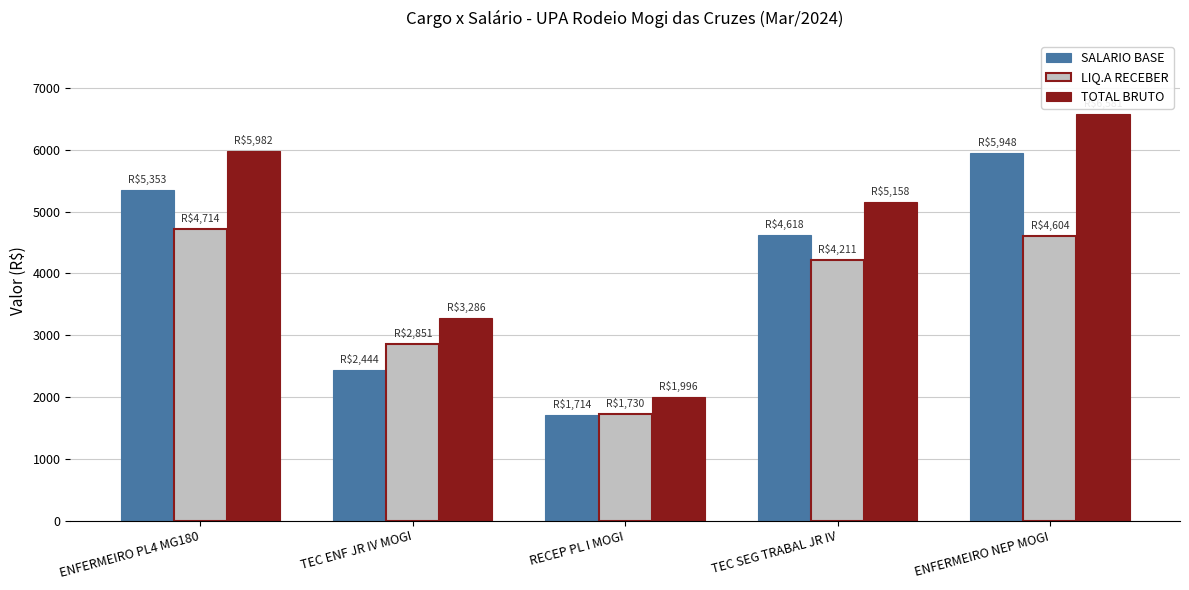

At which category is the sum across all series the highest?

ENFERMEIRO NEP MOGI